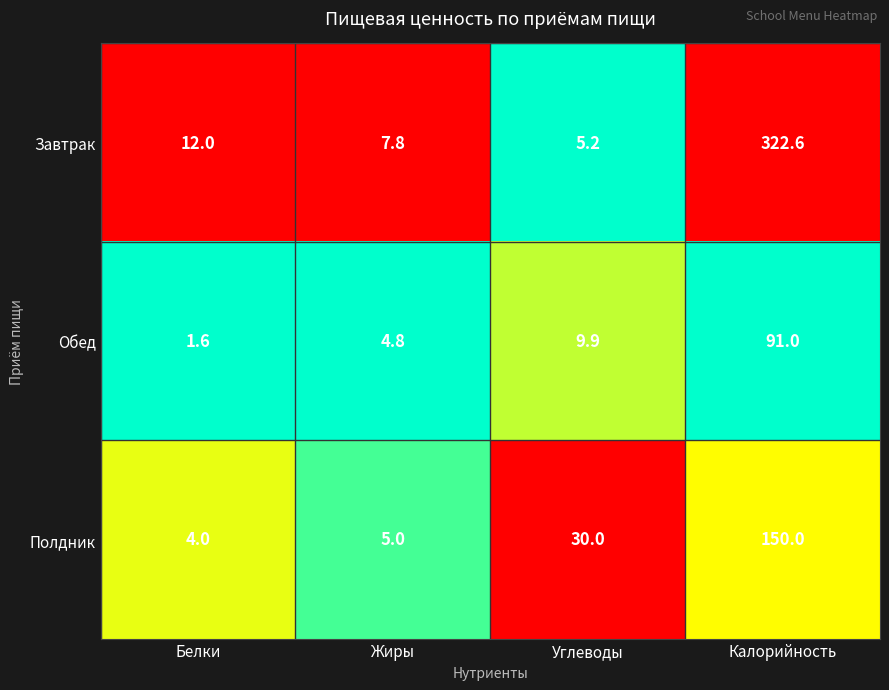

What is the total value across all series at Жиры?

17.6